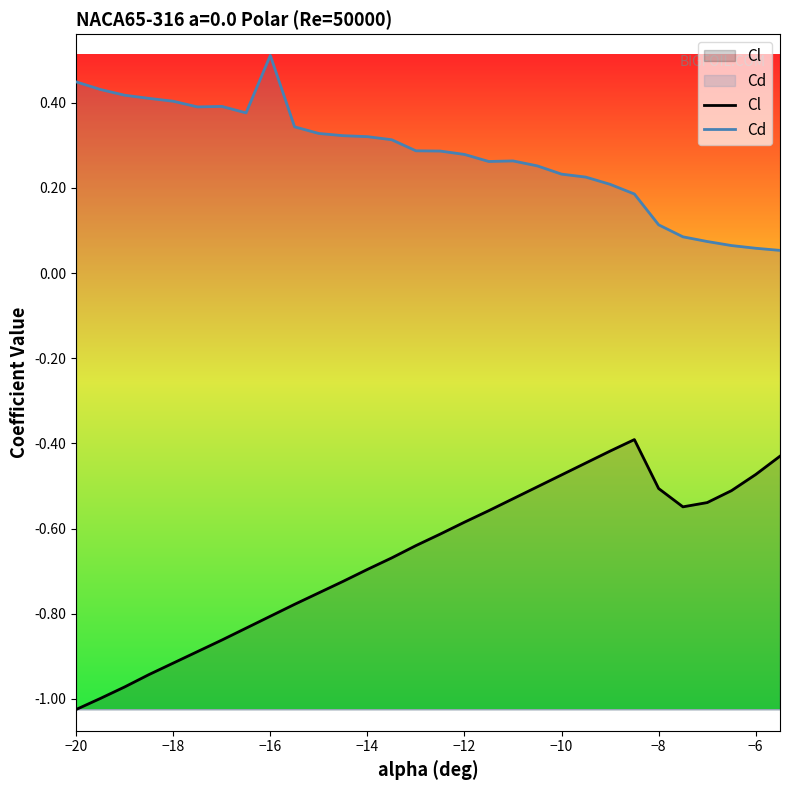

What is the average value of the Cl series?

-0.7